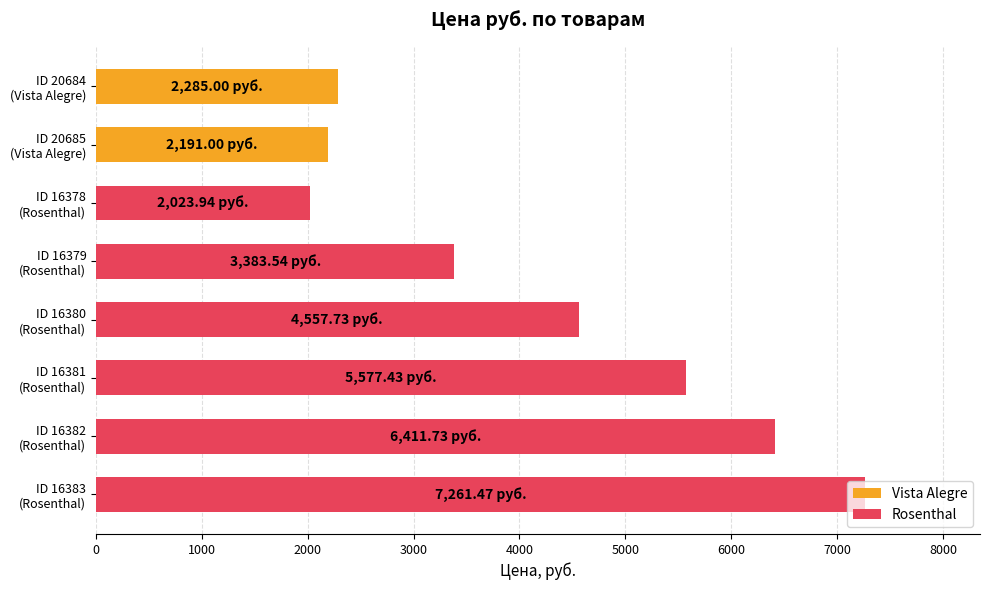

List the labels in order of value, largest first.

ID 16383
(Rosenthal), ID 16382
(Rosenthal), ID 16381
(Rosenthal), ID 16380
(Rosenthal), ID 16379
(Rosenthal), ID 20684
(Vista Alegre), ID 20685
(Vista Alegre), ID 16378
(Rosenthal)